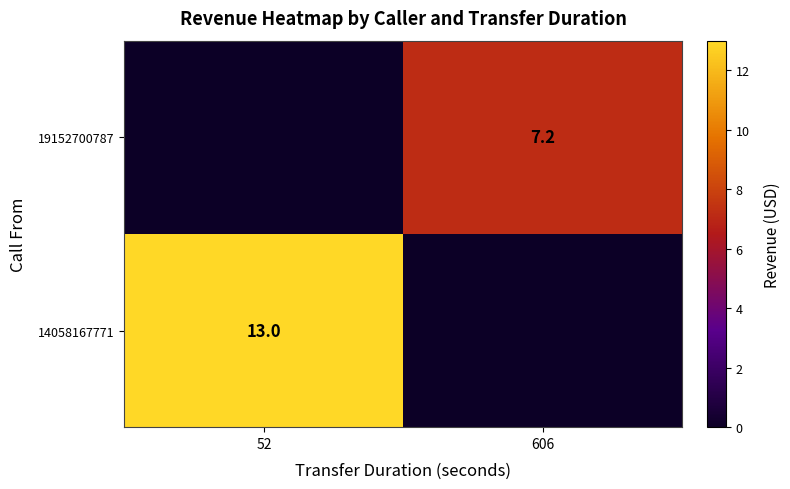

At which category is the sum across all series the highest?

52